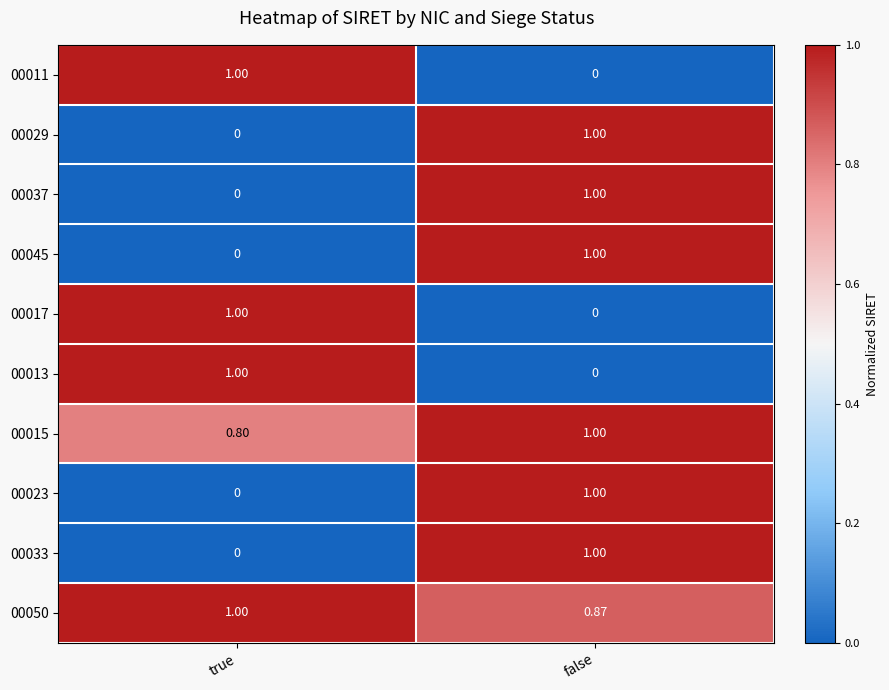

Where is 00015 nearest to the value 0?

true